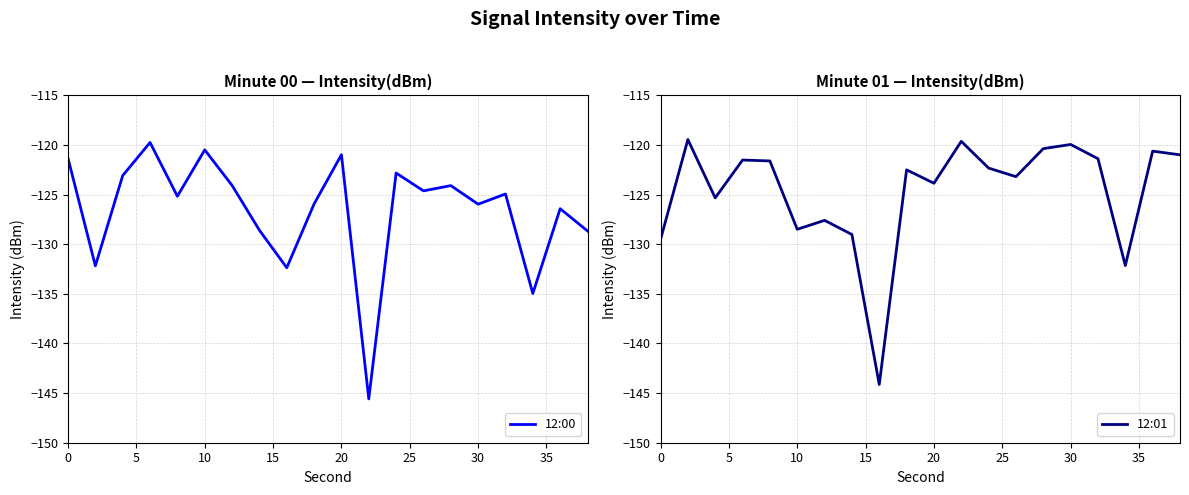

Which series has the largest range (max minus min)?

12:00